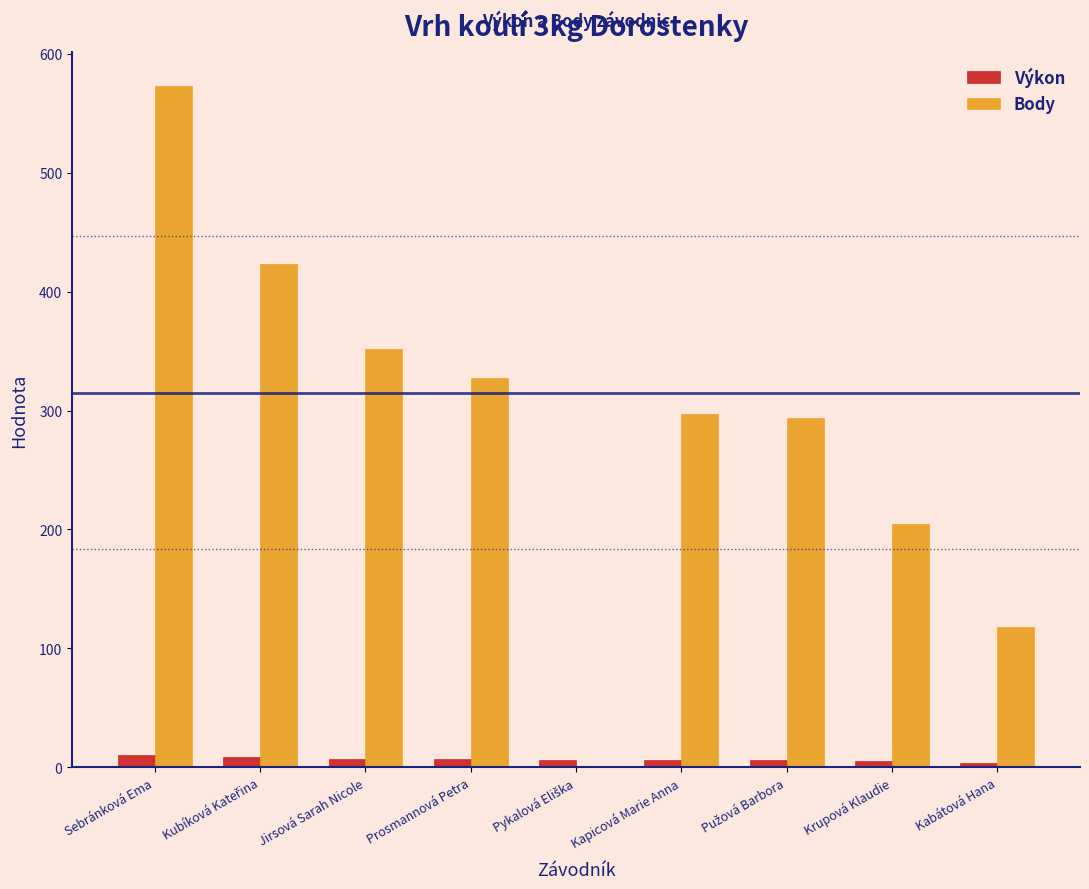

Which series changed the most between Prosmannová Petra and Krupová Klaudie?

Body